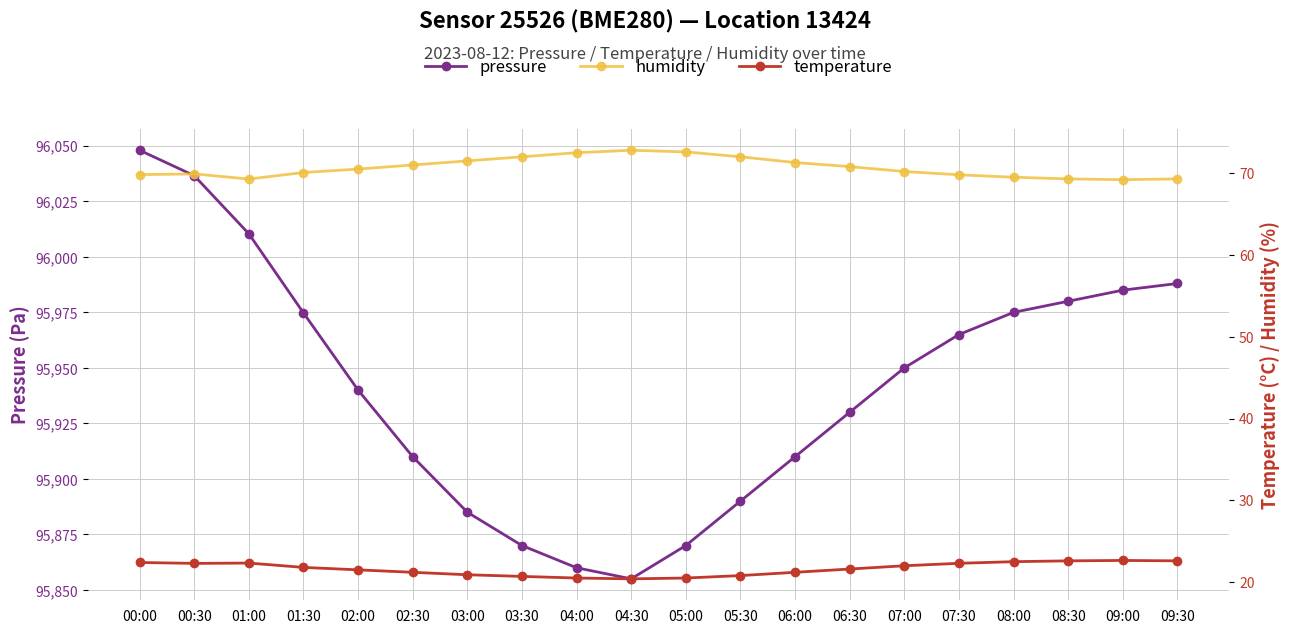

Which label corresponds to the smallest value in the chart?

04:30